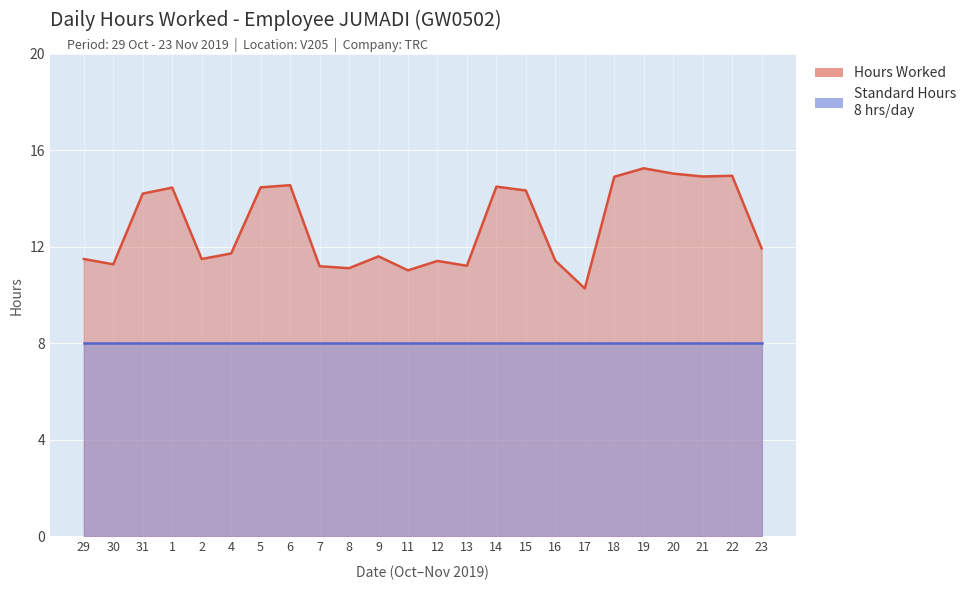

Which has a higher value, 8 or 18?

18